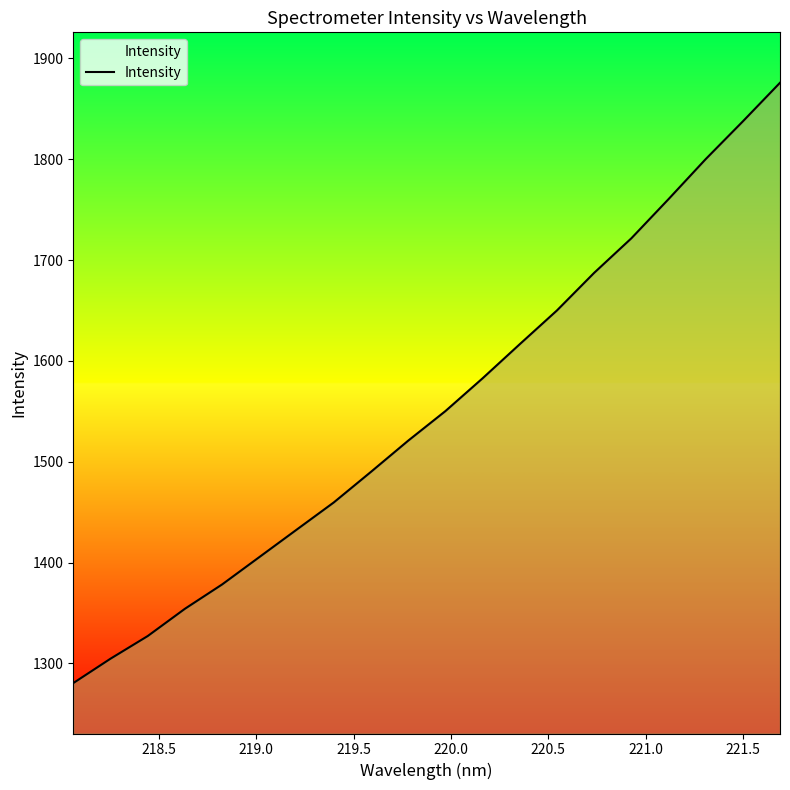

What is the difference between the maximum and minimum values?

595.3